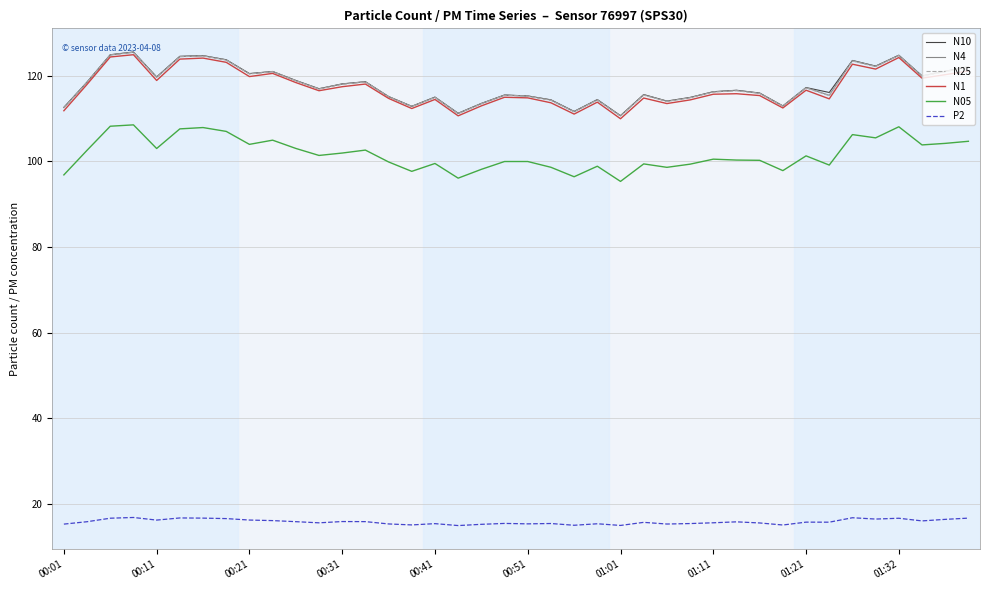

What is the highest value of the N25 series?

125.5